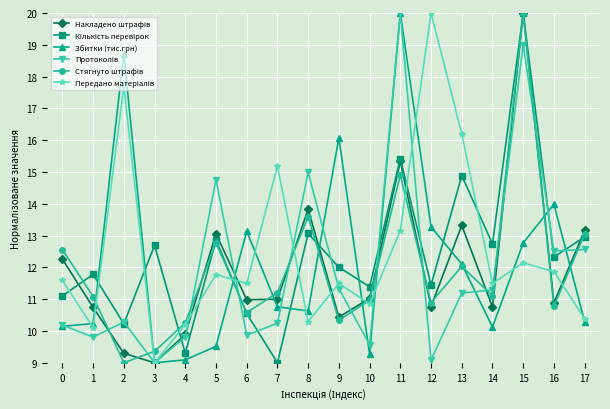

What is the maximum value shown in the chart?

20.0